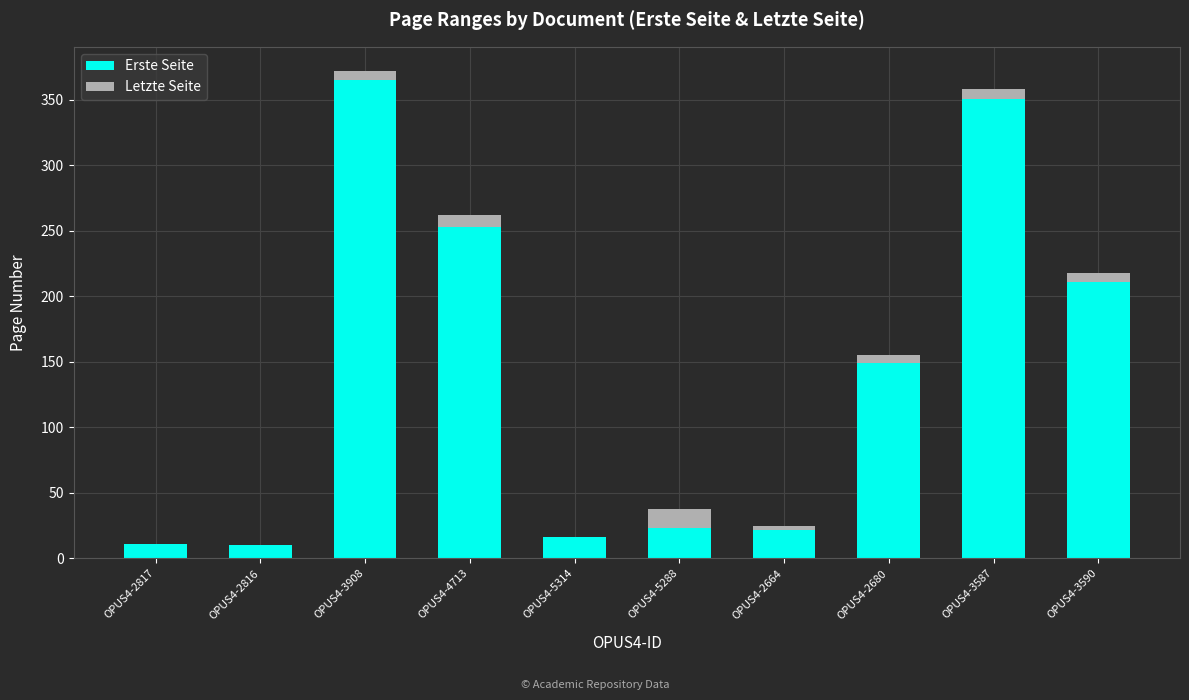

What is the highest value of the Erste Seite series?

365